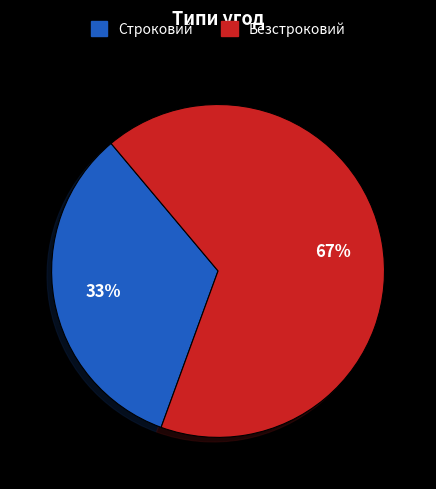

To the nearest percent, what is the combined percentage of Безстроковий and Строковий?

100%